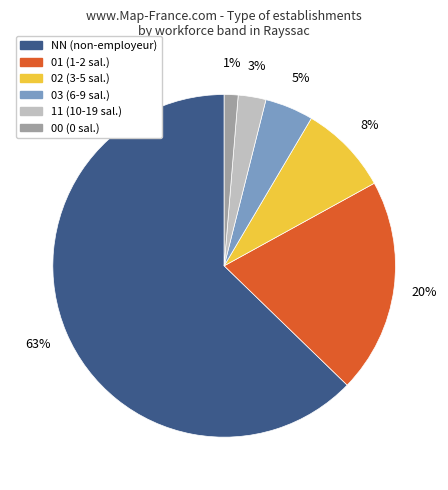

Do 00 and 03 together represent more than half of the pie?

No